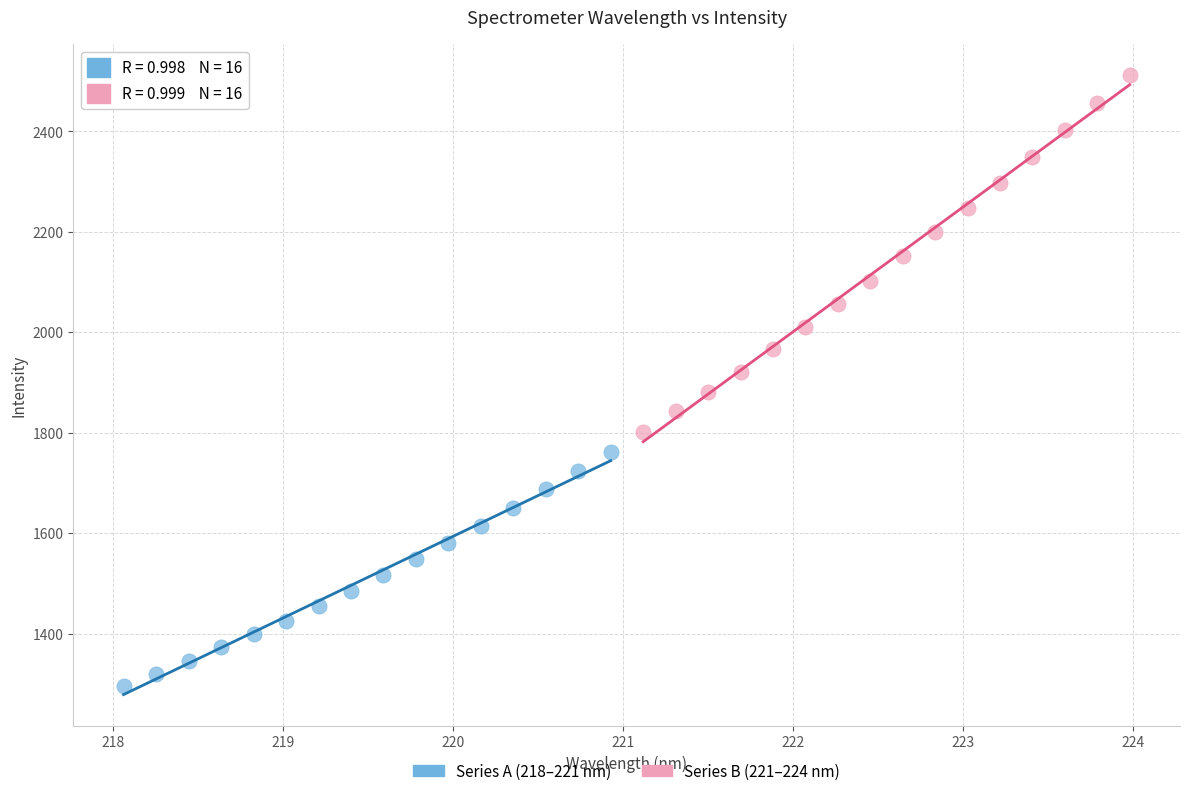

What are all the series names shown in the legend?

Series A (218–221 nm), Series B (221–224 nm)